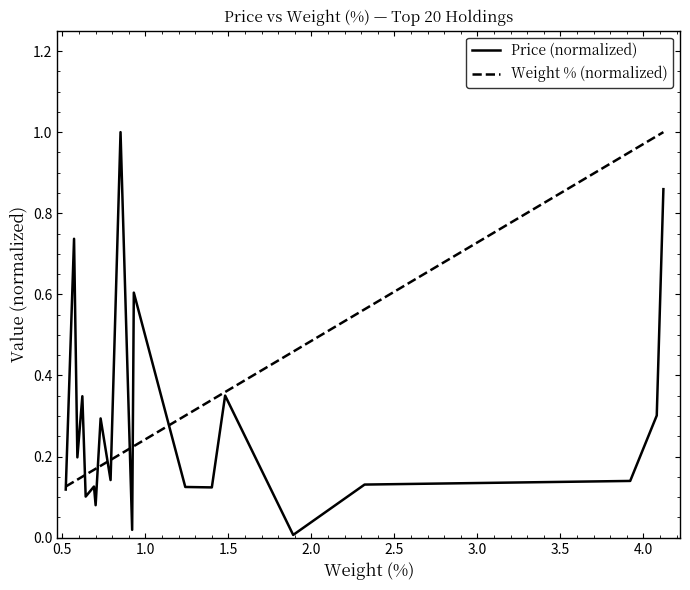

Which series has the largest range (max minus min)?

Price (normalized)